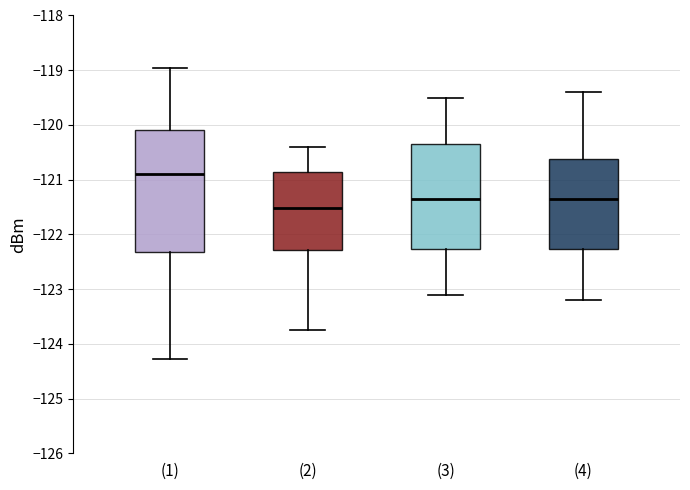

Comparing the boxes themselves (not the whiskers), which one is the tallest?

(1)